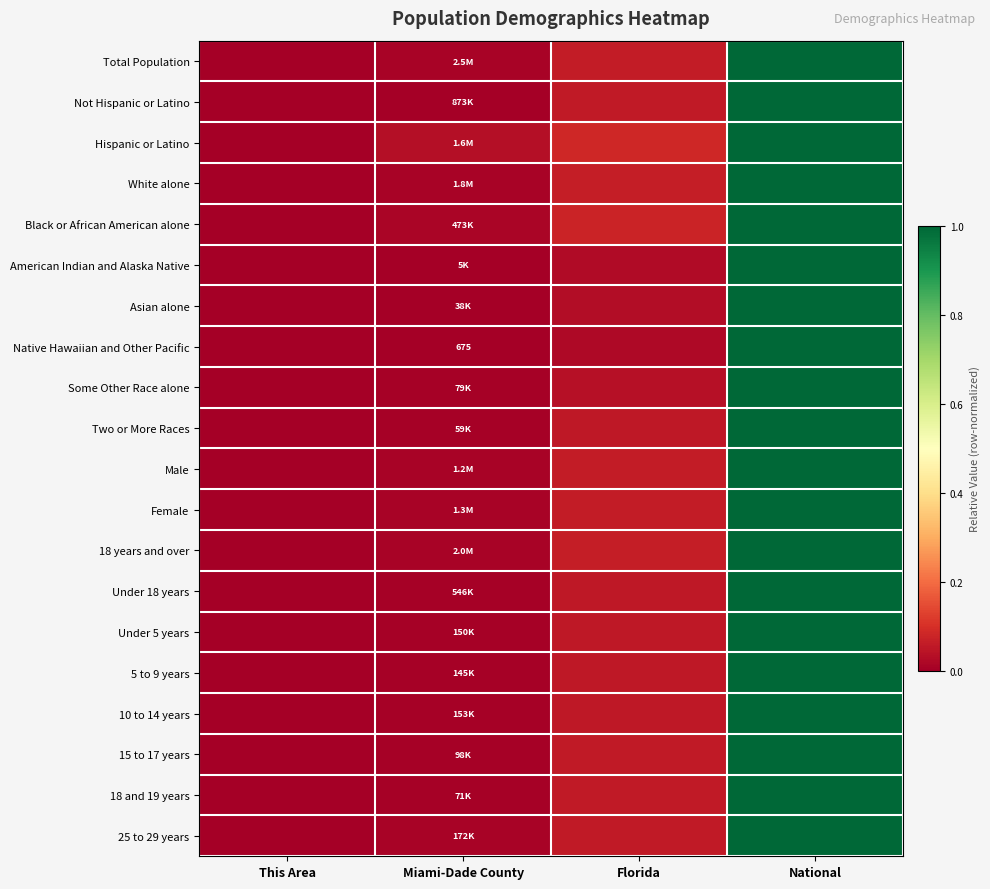

At how many categories does at least one series exceed 0?

3